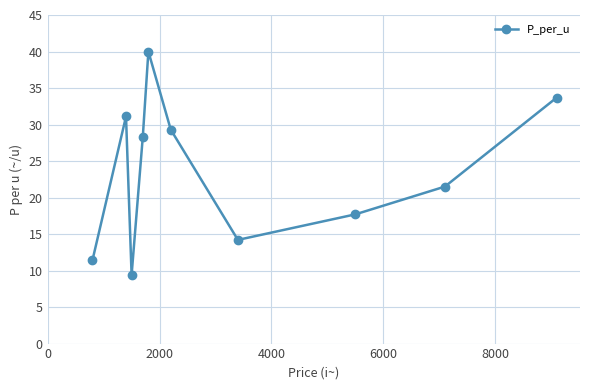

What is the average value?

23.7